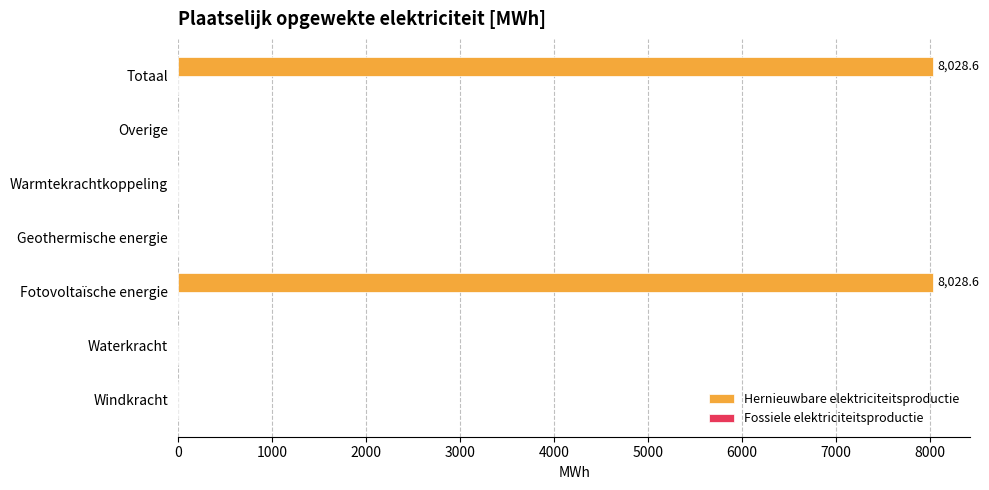

True or false: the data shows 4338.8 at Warmtekrachtkoppeling.

False